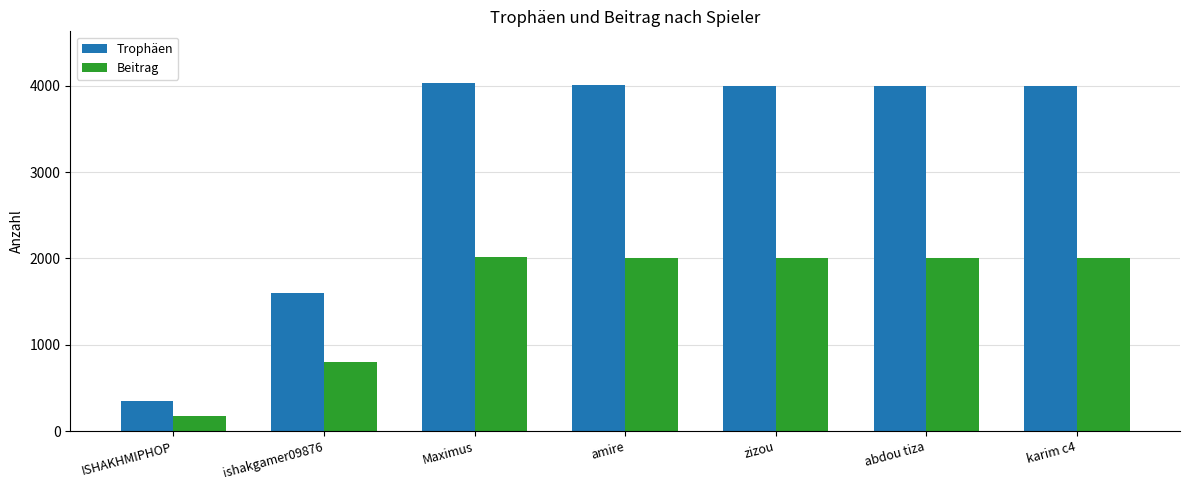

What is the difference between the Beitrag values at Maximus and amire?

10